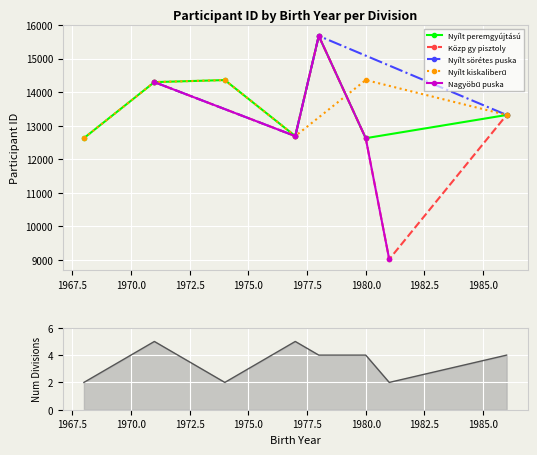

In Nyílt peremgyújtású, how many points are higher than both neighbors (excluding endpoints)?

2